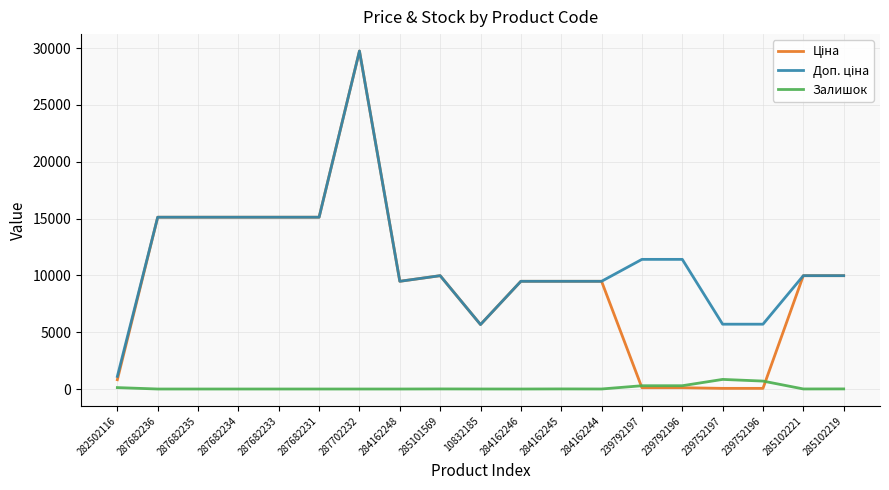

Does the chart have visible grid lines?

Yes